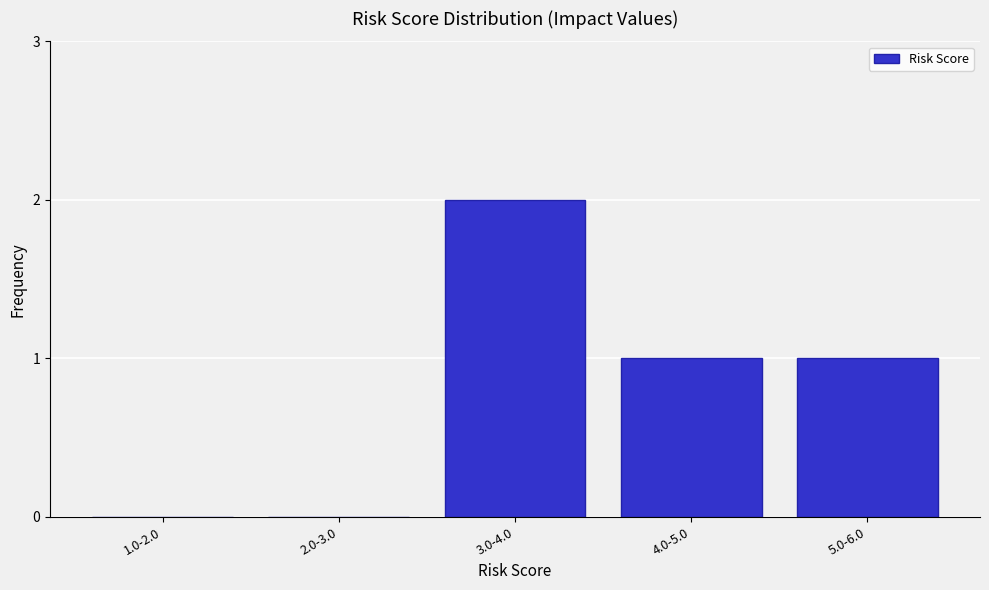

Reading right to left, list all the values displayed in this chart.

5.0-6.0=1	4.0-5.0=1	3.0-4.0=2	2.0-3.0=0	1.0-2.0=0